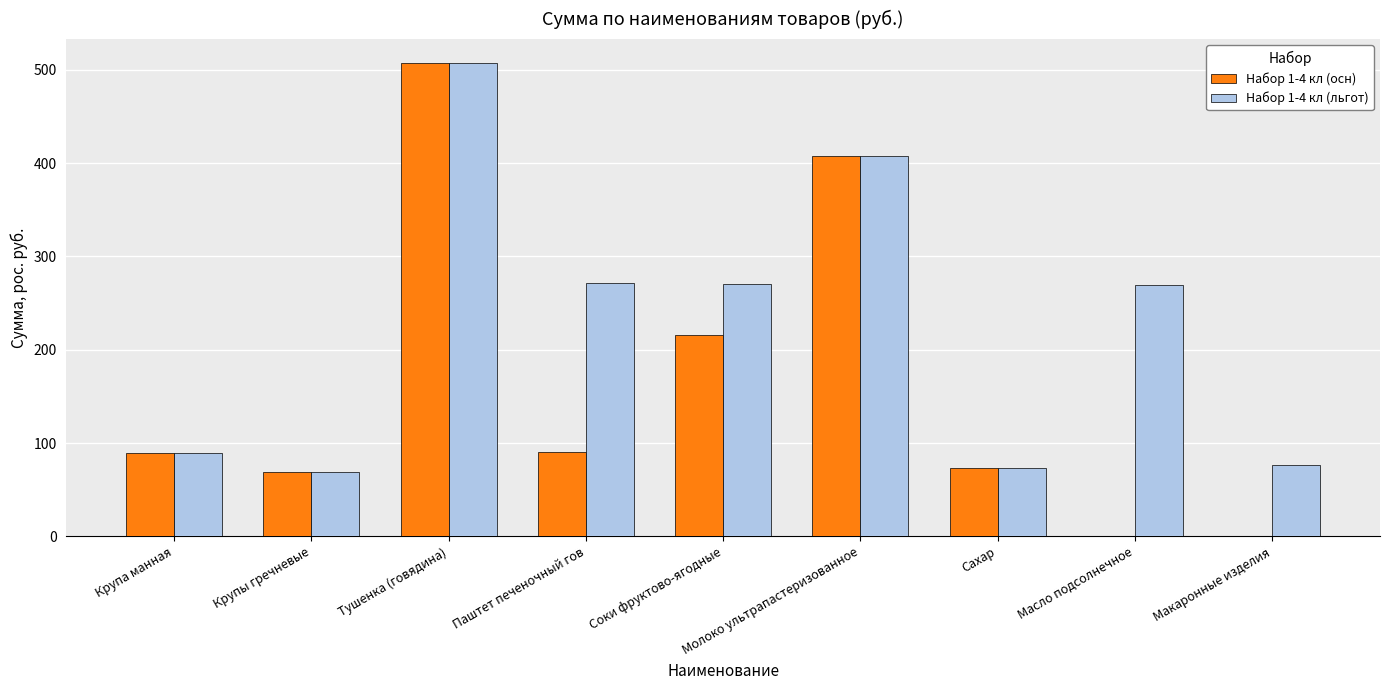

What is the sum of the Набор 1-4 кл (осн) values at Тушенка (говядина) and Соки фруктово-ягодные?

723.5